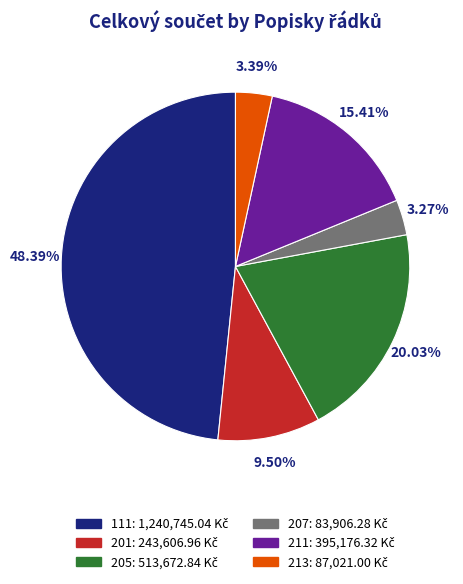

Is there any slice that represents more than half of the pie?

No